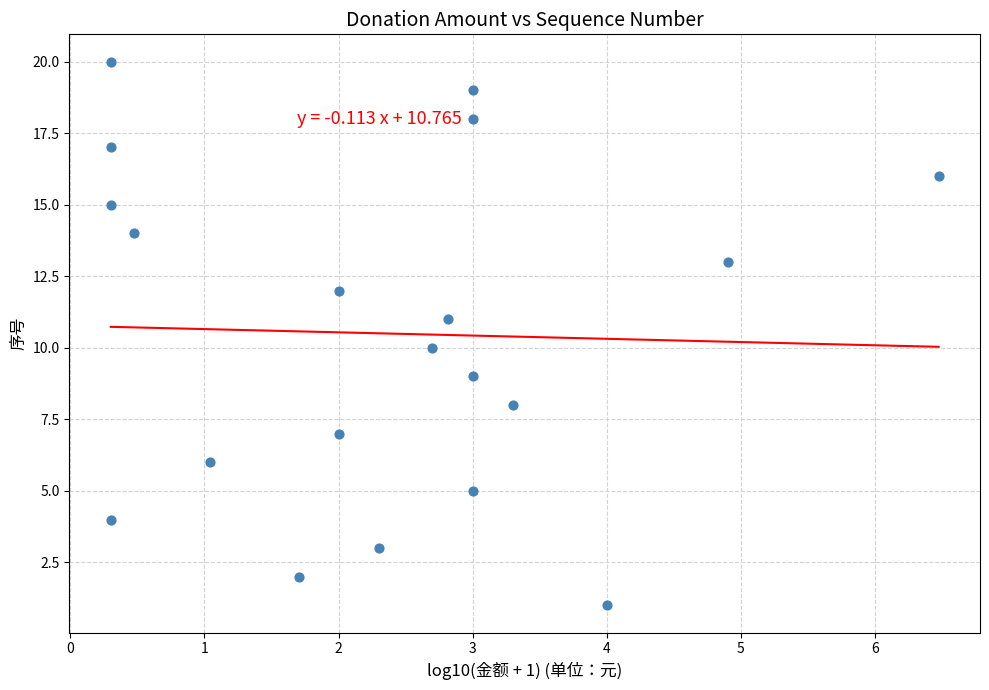

What is the range of Y values (max minus min)?

19